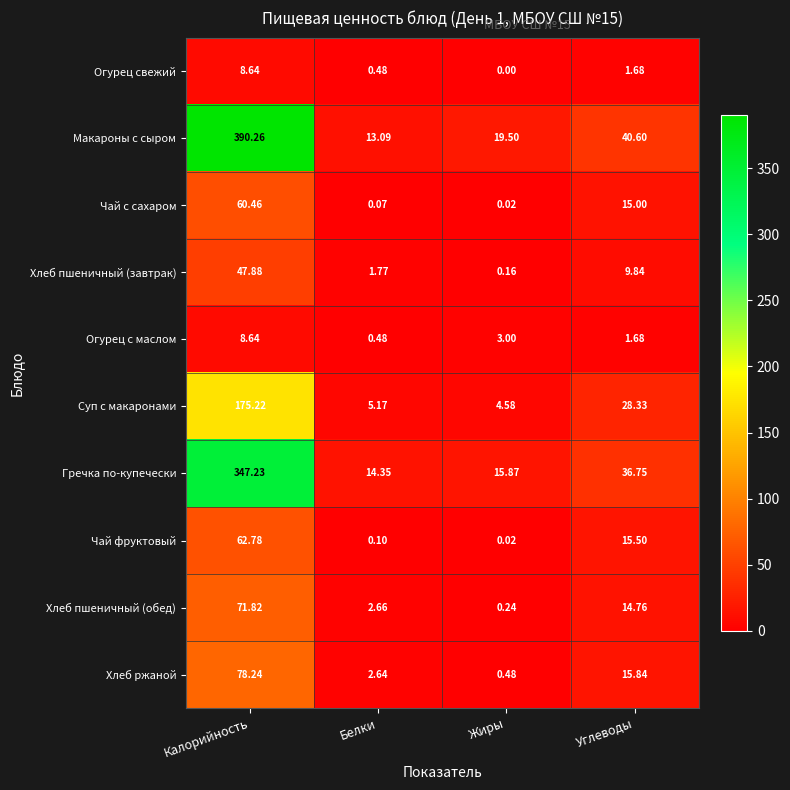

At how many categories does at least one series exceed 355?

1